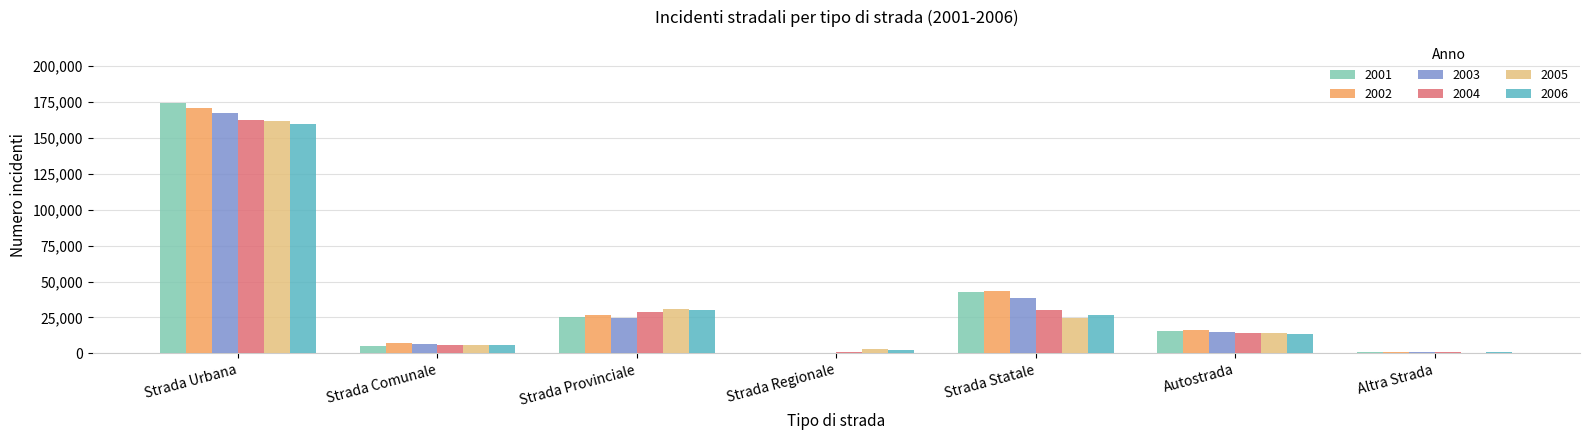

How many categories are shown in the chart?

7